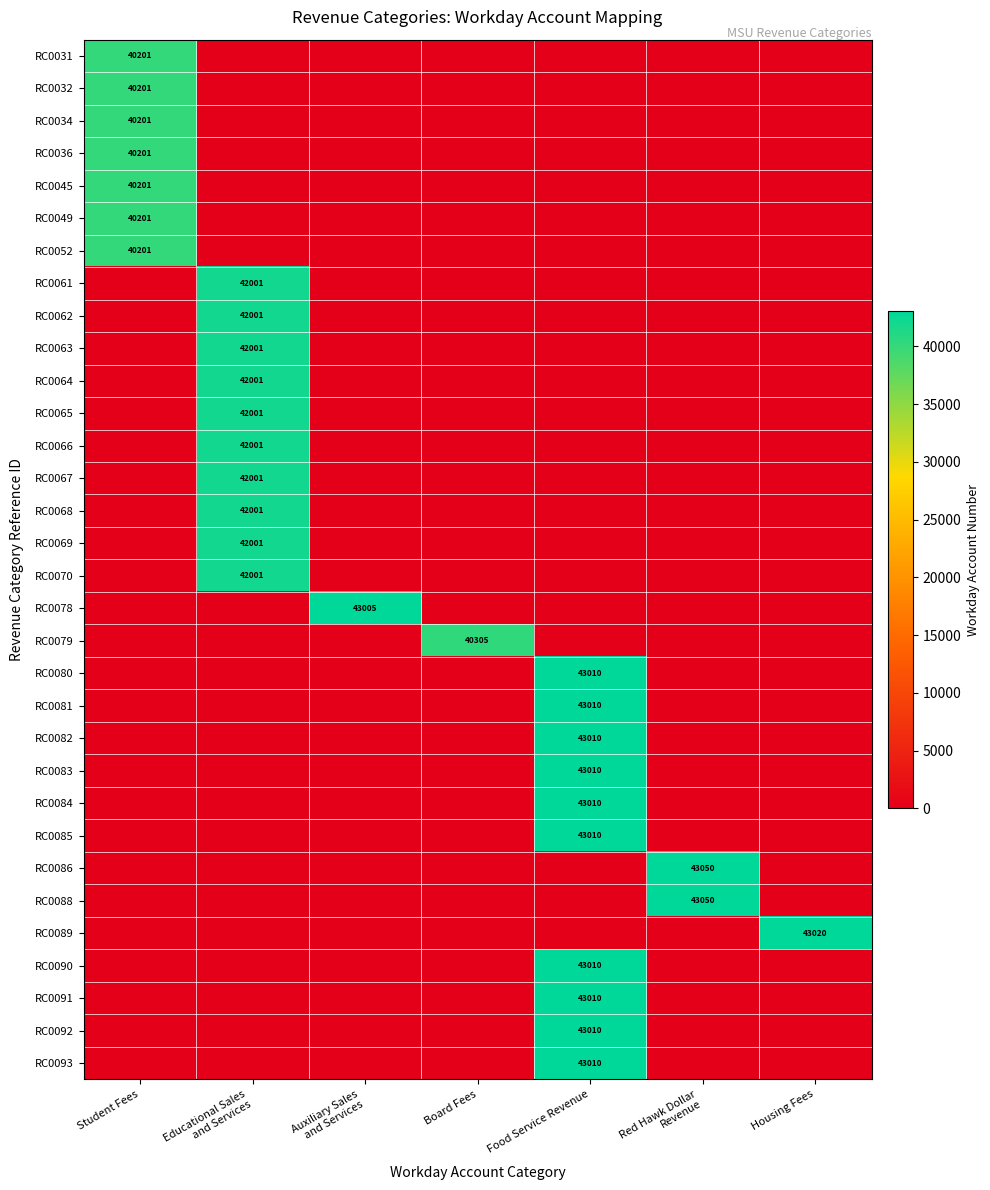

List the series in order of their peak value, highest first.

RC0086, RC0088, RC0089, RC0080, RC0081, RC0082, RC0083, RC0084, RC0085, RC0090, RC0091, RC0092, RC0093, RC0078, RC0061, RC0062, RC0063, RC0064, RC0065, RC0066, RC0067, RC0068, RC0069, RC0070, RC0079, RC0031, RC0032, RC0034, RC0036, RC0045, RC0049, RC0052